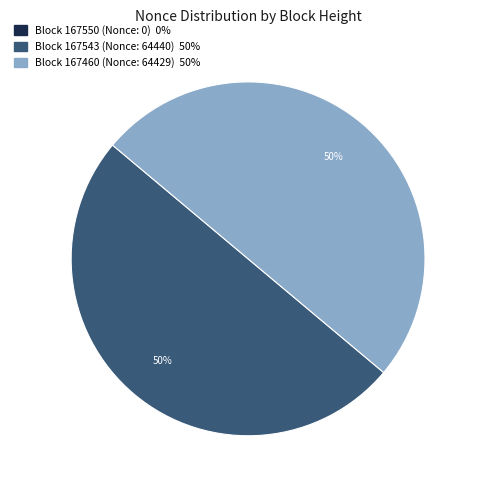

To the nearest percent, what is the average slice percentage?

33%